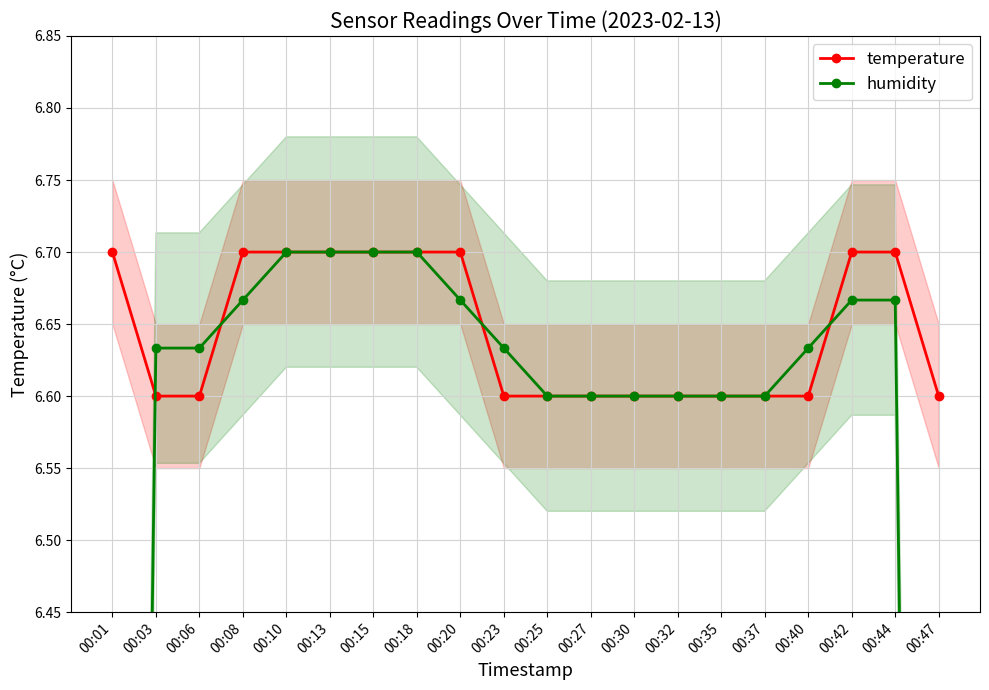

True or false: humidity and temperature cross at least once.

True